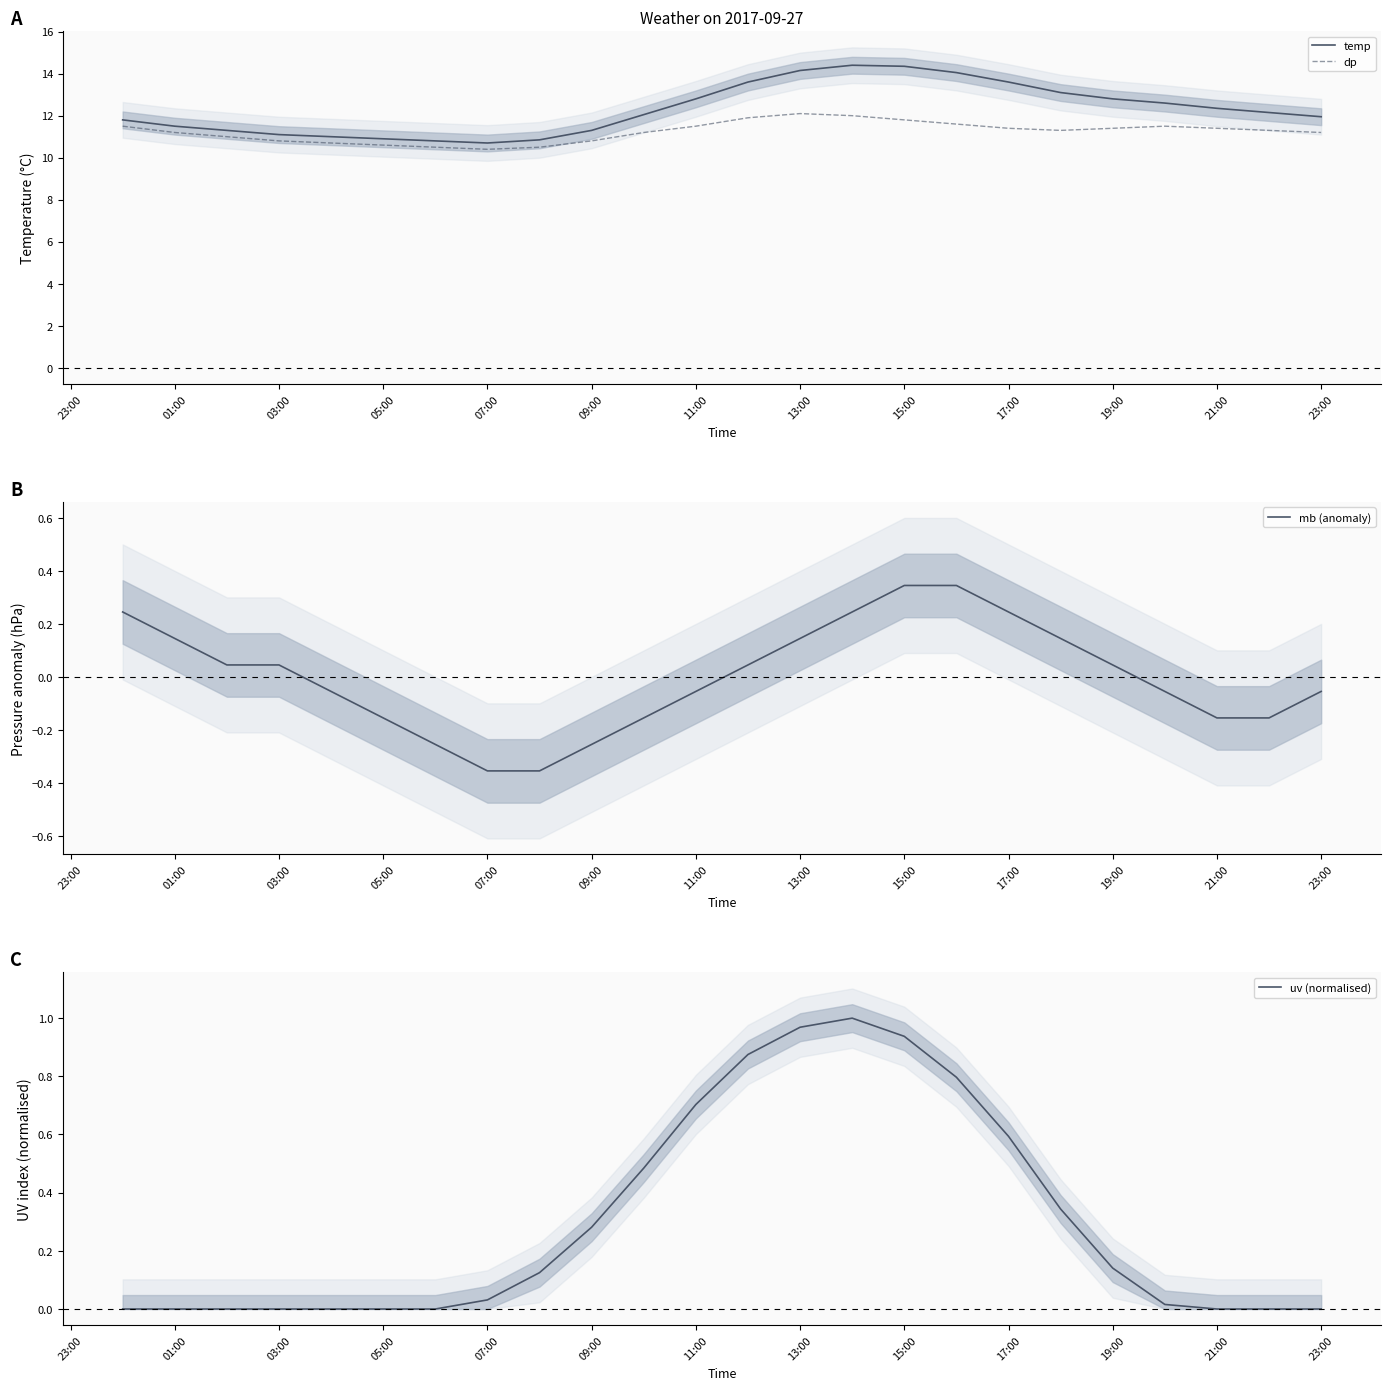

True or false: temp and mb (anomaly) cross at least once.

False